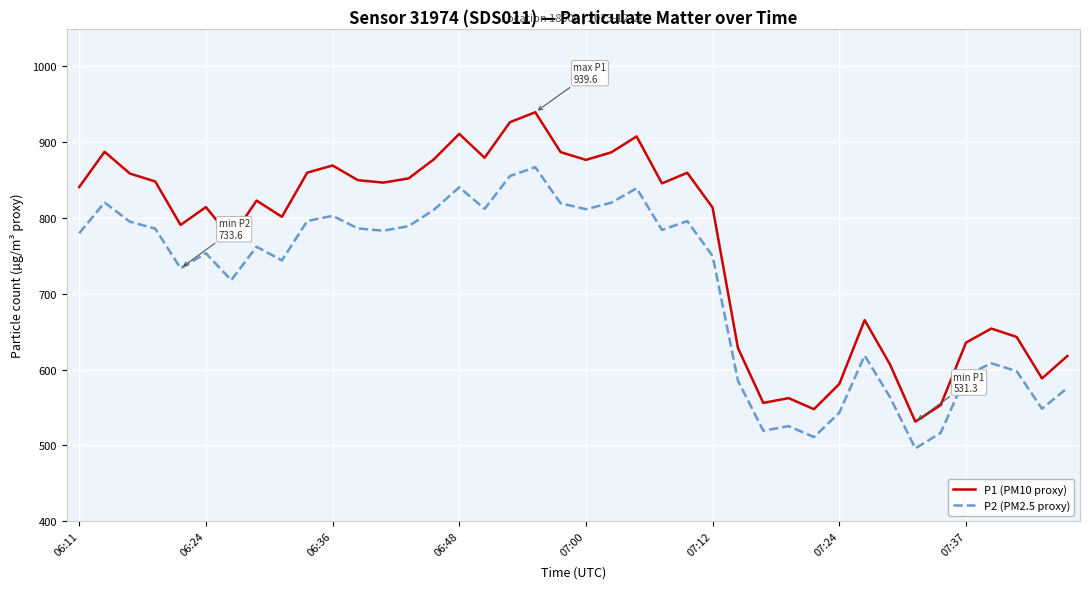

True or false: P1 (PM10 proxy) and P2 (PM2.5 proxy) cross at least once.

False